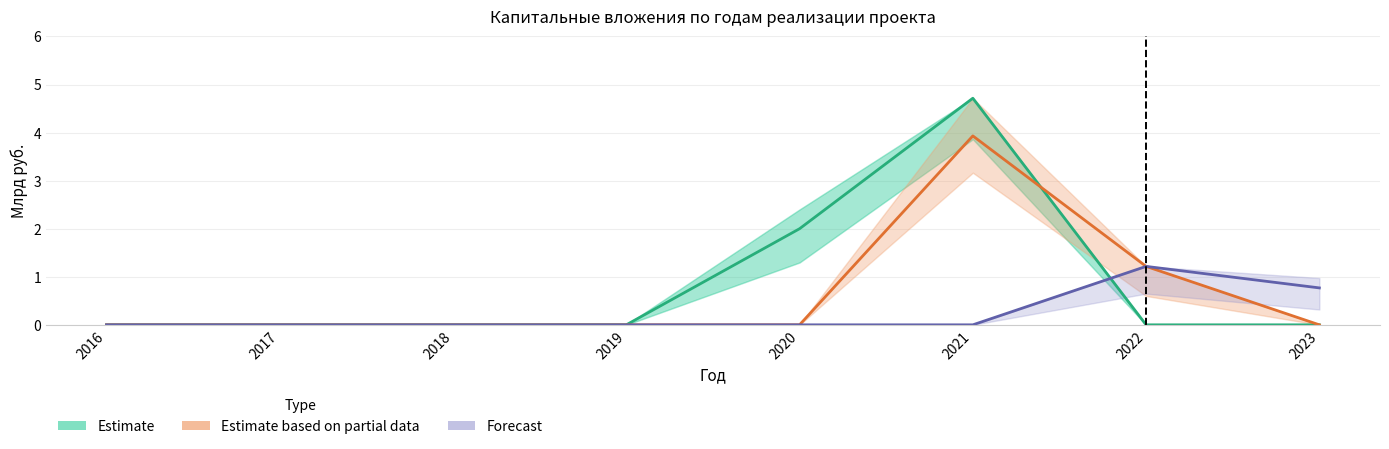

At which label does Estimate based on partial data reach its minimum?

2016